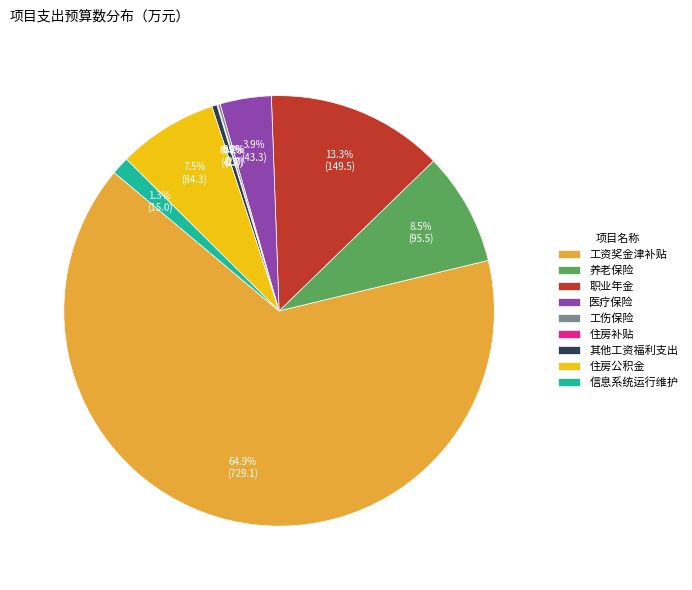

Which slice is the largest?

工资奖金津补贴